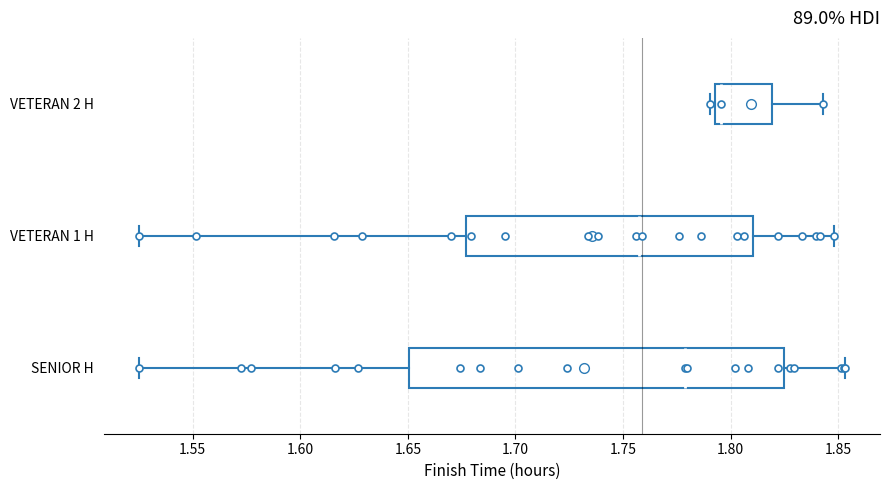

Which box's median line is the furthest to the left?

VETERAN 1 H